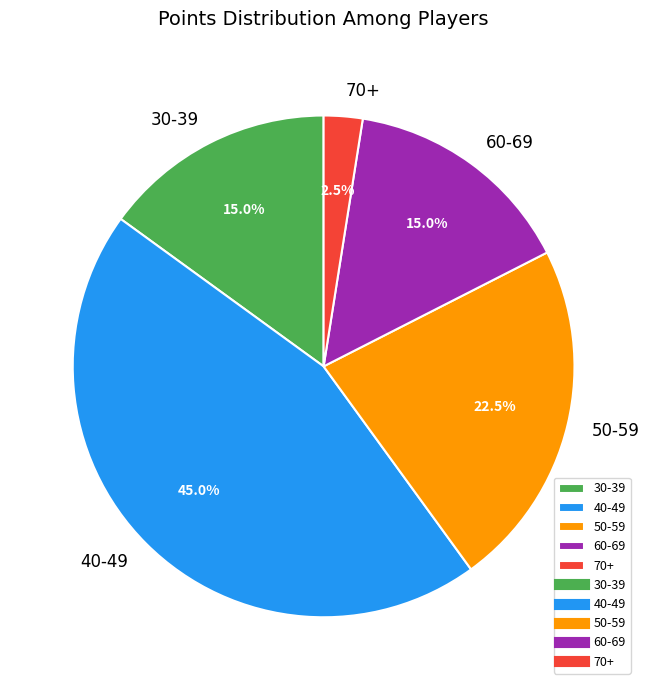

What is the ratio of the value at 40-49 to the value at 50-59?

2.0